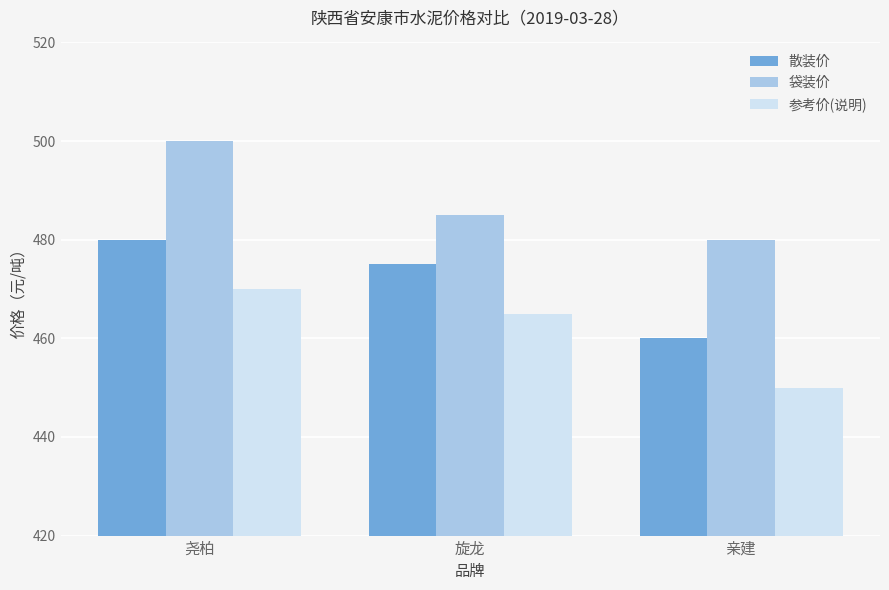

What is the label of the 2nd bar from the right?

旋龙